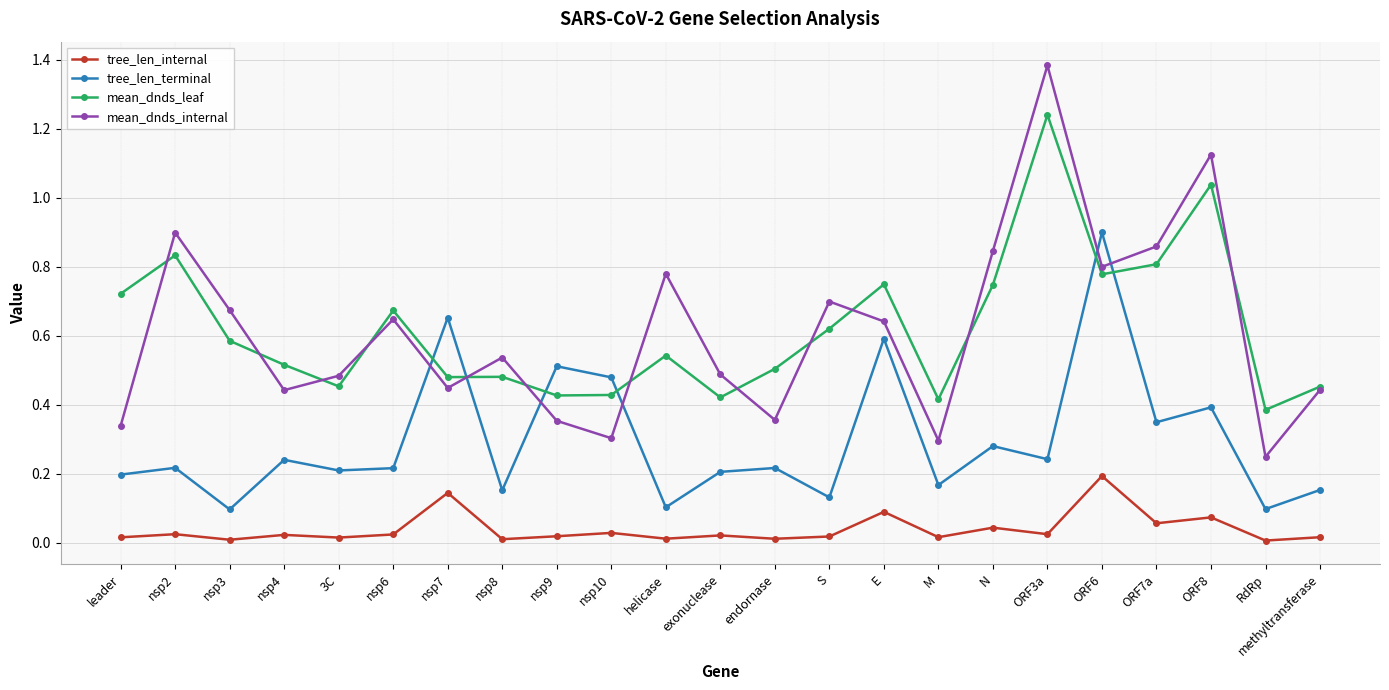

True or false: mean_dnds_leaf and tree_len_internal intersect in this chart.

False